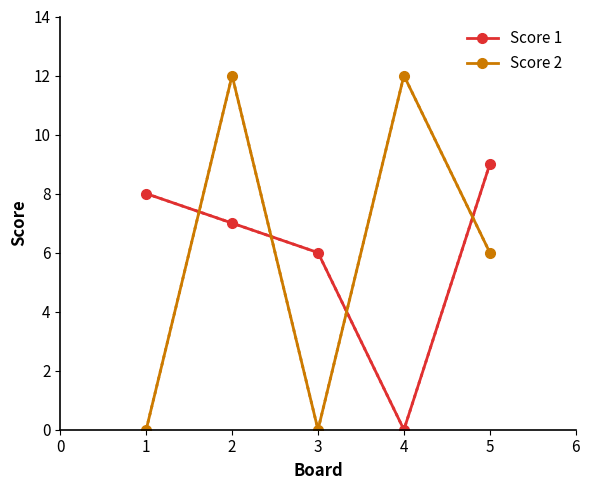

How many positive values does the Score 1 series have?

4